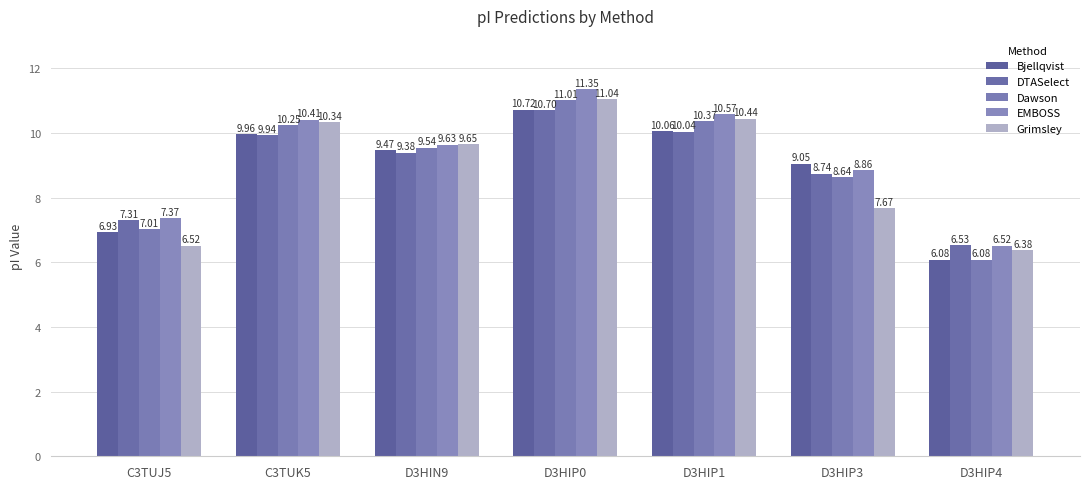

Rank the categories by Bjellqvist value from lowest to highest.

D3HIP4, C3TUJ5, D3HIP3, D3HIN9, C3TUK5, D3HIP1, D3HIP0